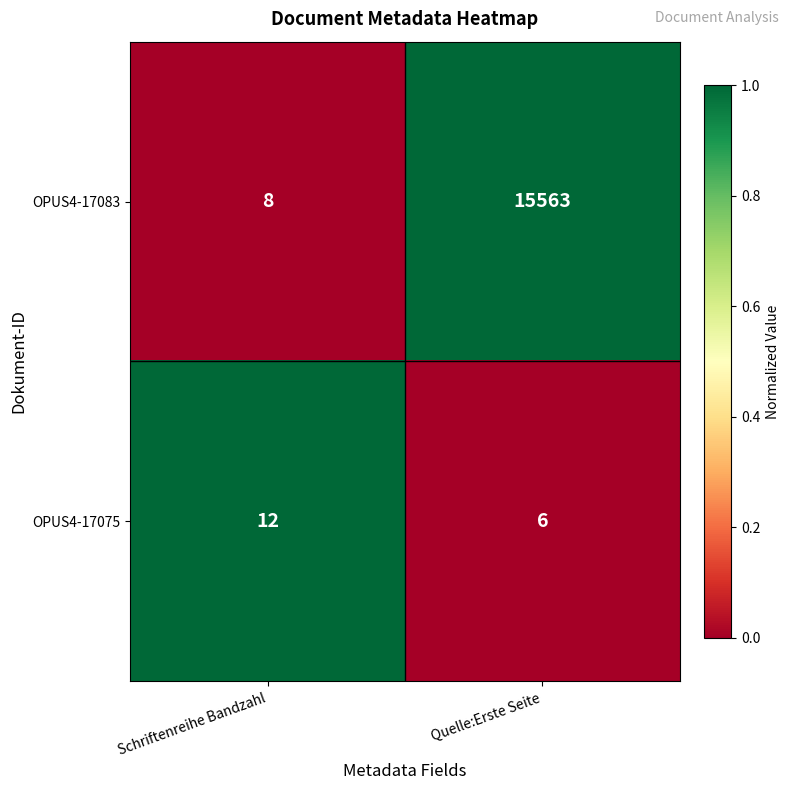

Which series changed the most between Schriftenreihe Bandzahl and Quelle:Erste Seite?

OPUS4-17083